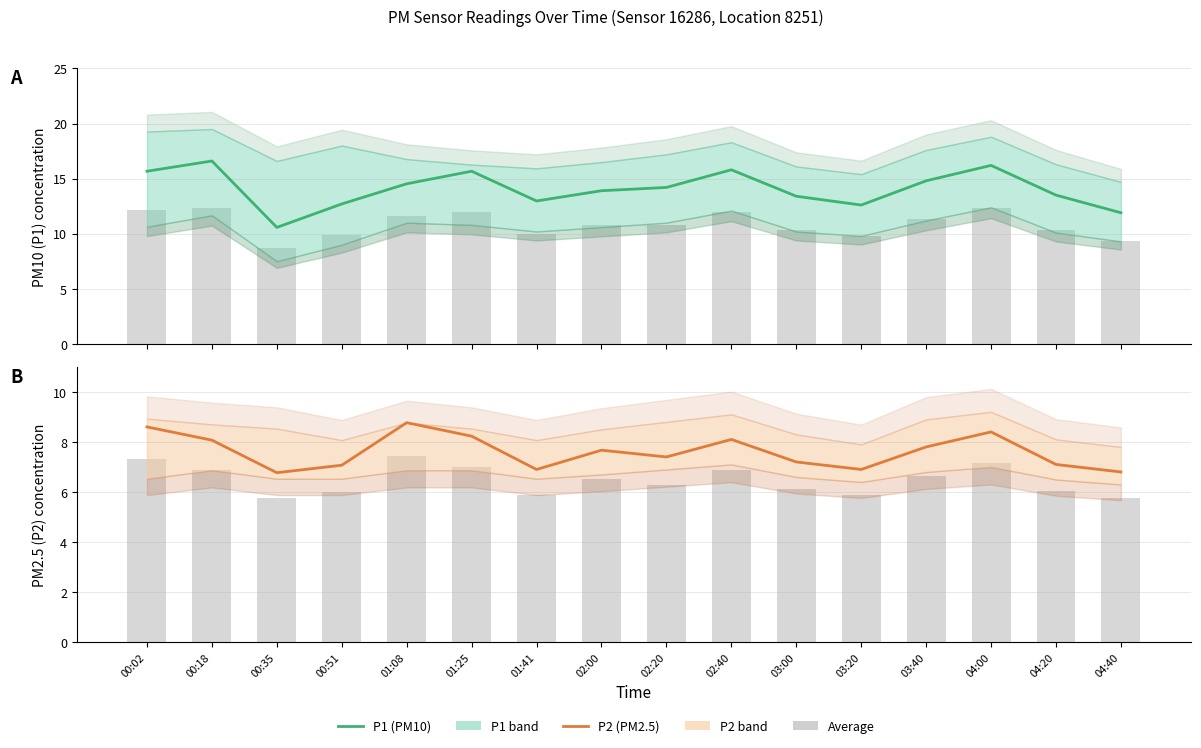

How many data points in P2 are less than 7?

4